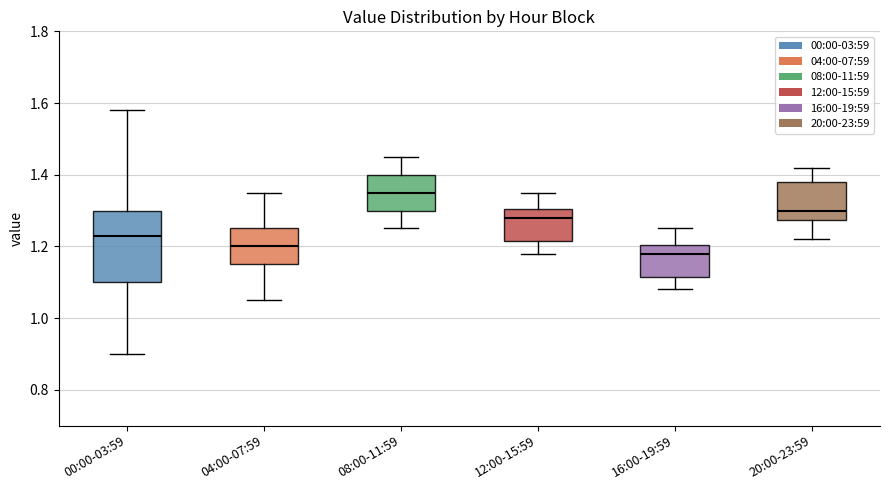

Which box has the lowest median line?

16:00-19:59